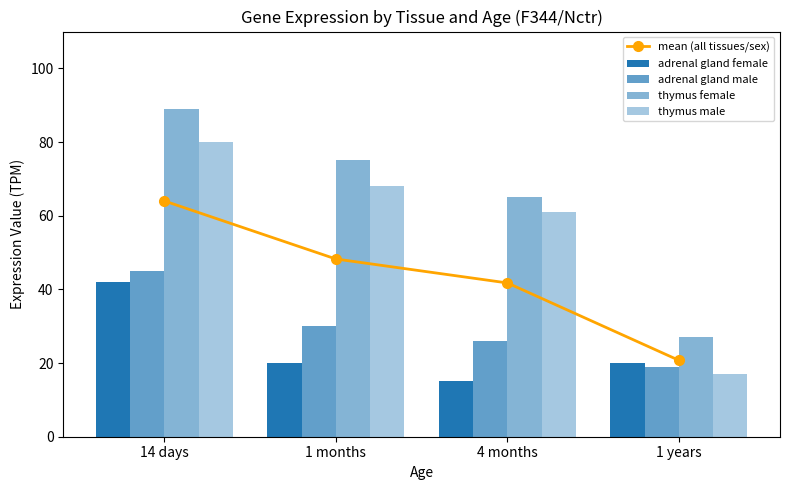

Reading right to left, list all the values displayed in this chart.

mean (all tissues/sex): 1 years=20.8	4 months=41.8	1 months=48.2	14 days=64.0
adrenal gland female: 1 years=20.0	4 months=15.0	1 months=20.0	14 days=42.0
adrenal gland male: 1 years=19.0	4 months=26.0	1 months=30.0	14 days=45.0
thymus female: 1 years=27.0	4 months=65.0	1 months=75.0	14 days=89.0
thymus male: 1 years=17.0	4 months=61.0	1 months=68.0	14 days=80.0